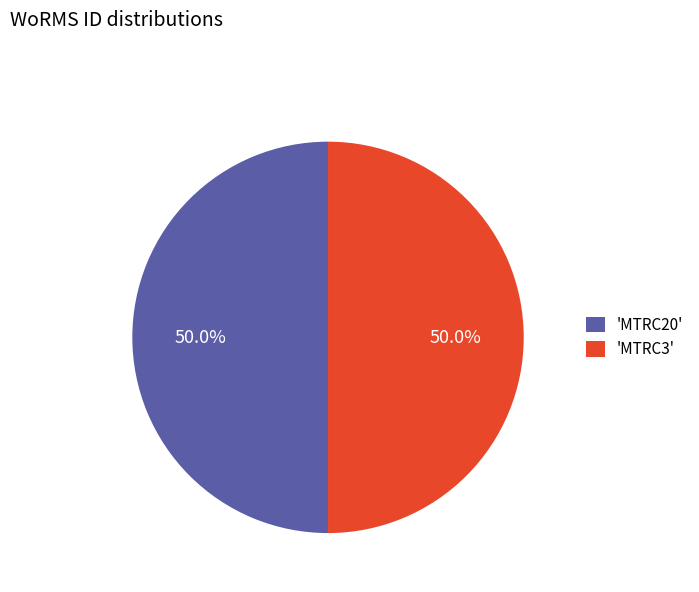

Combined, what portion of the pie is 'MTRC20' and 'MTRC3'?

100.0%